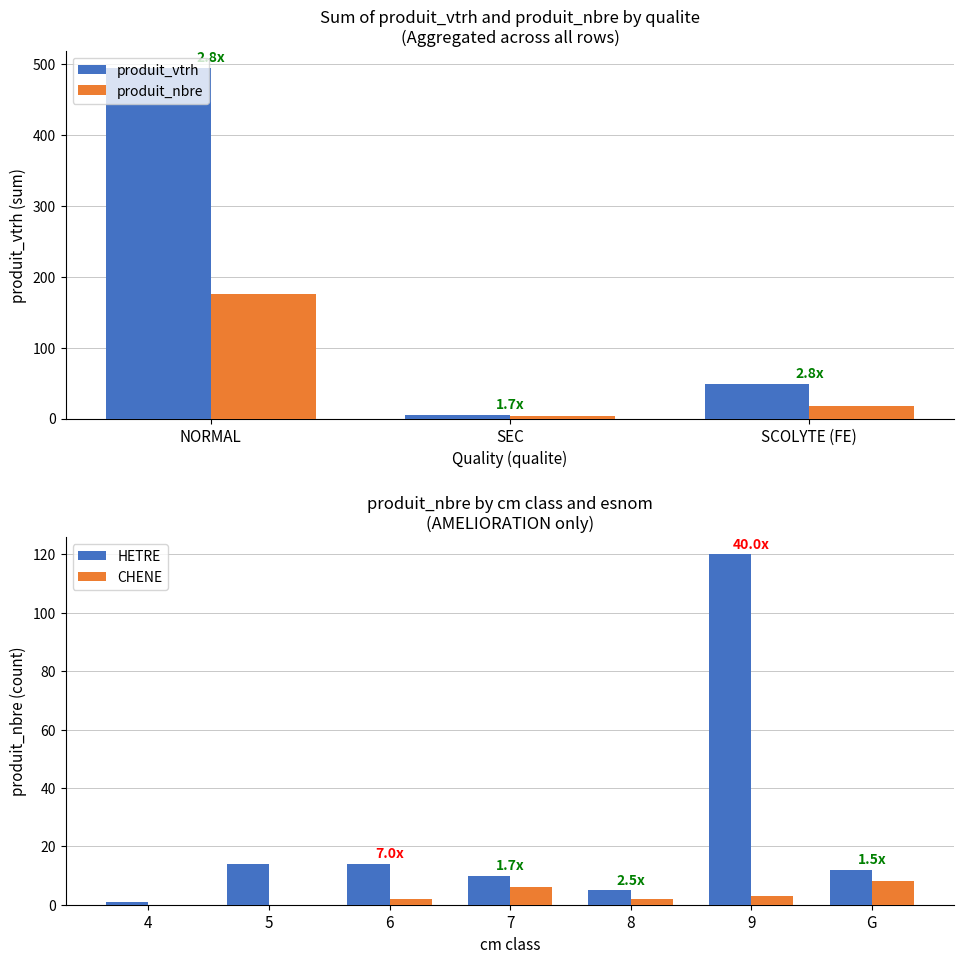

Is it true that produit_vtgr equals 1198.1 at 5?

False